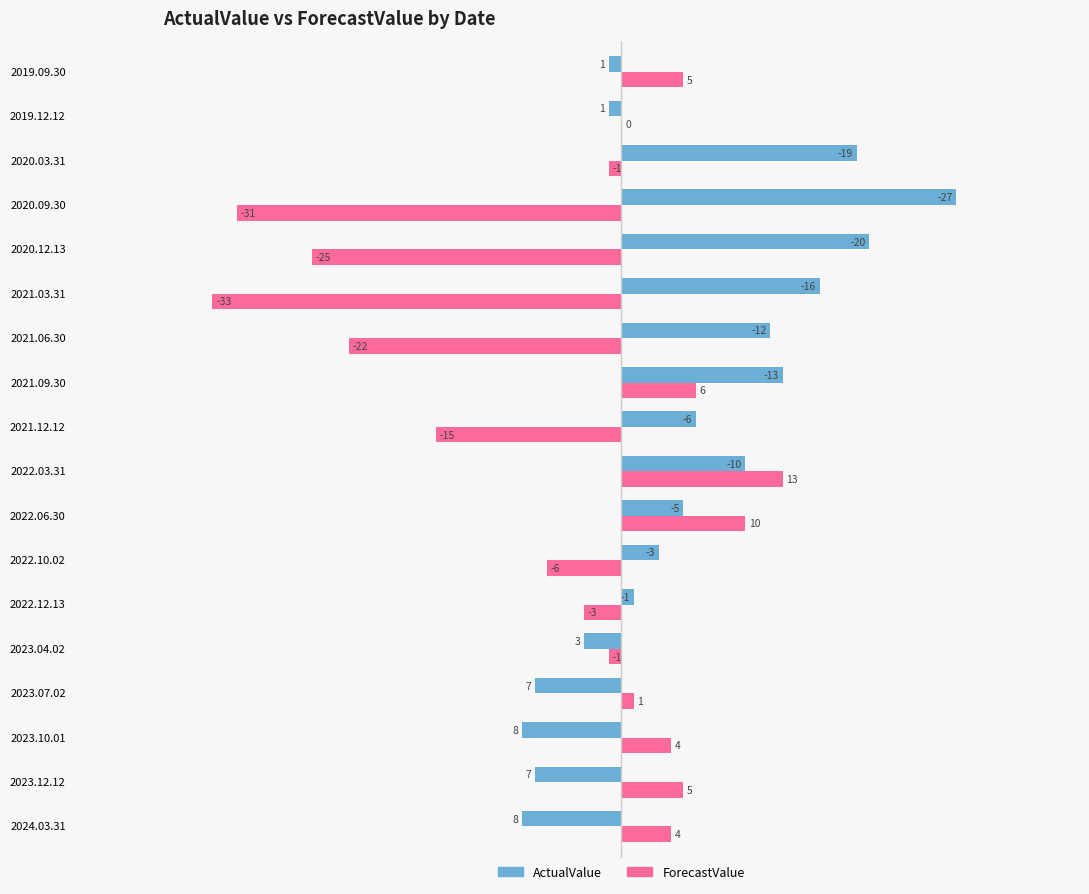

Where is ForecastValue nearest to the value -10?

2022.10.02